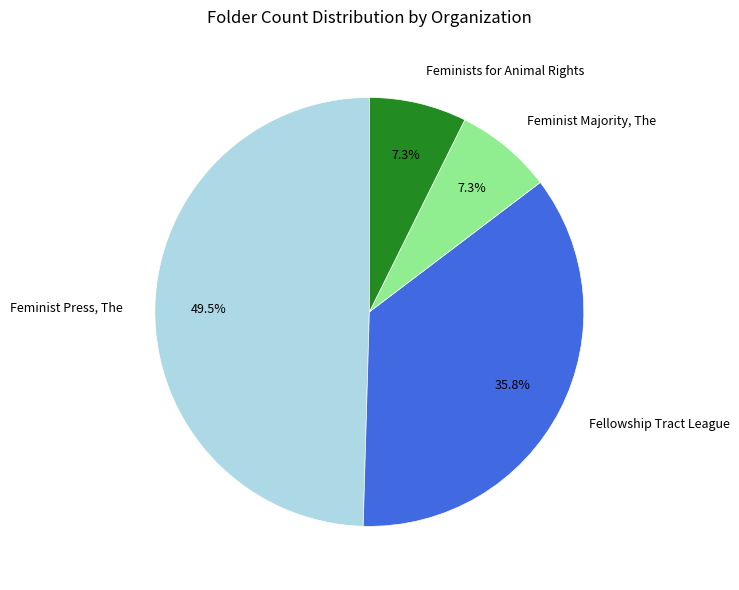

Which has a higher value, Feminist Majority, The or Feminist Press, The?

Feminist Press, The